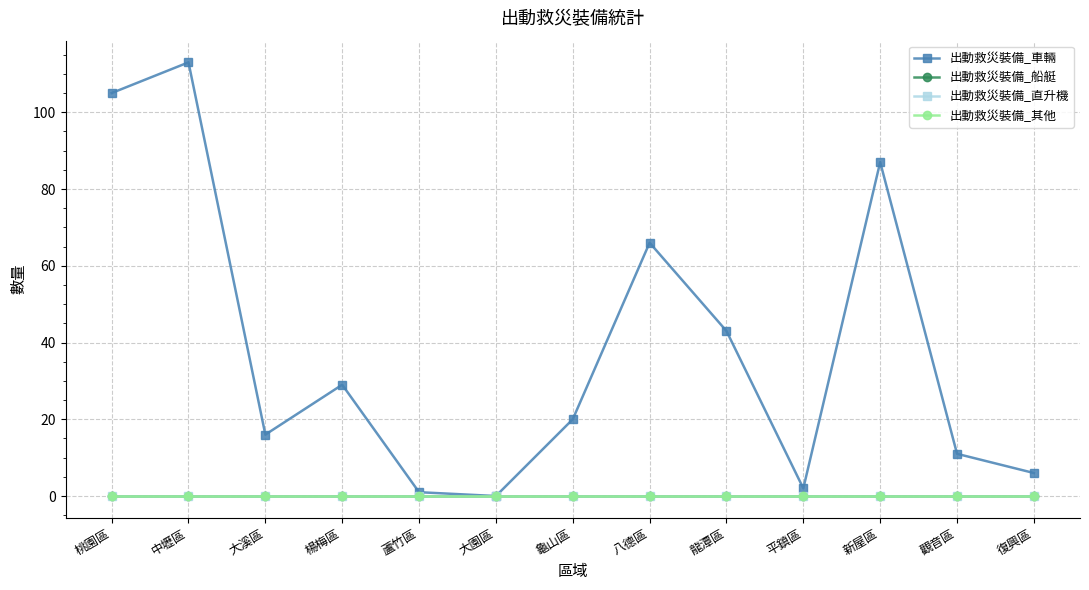

Is this an area chart (filled region under the line)?

No